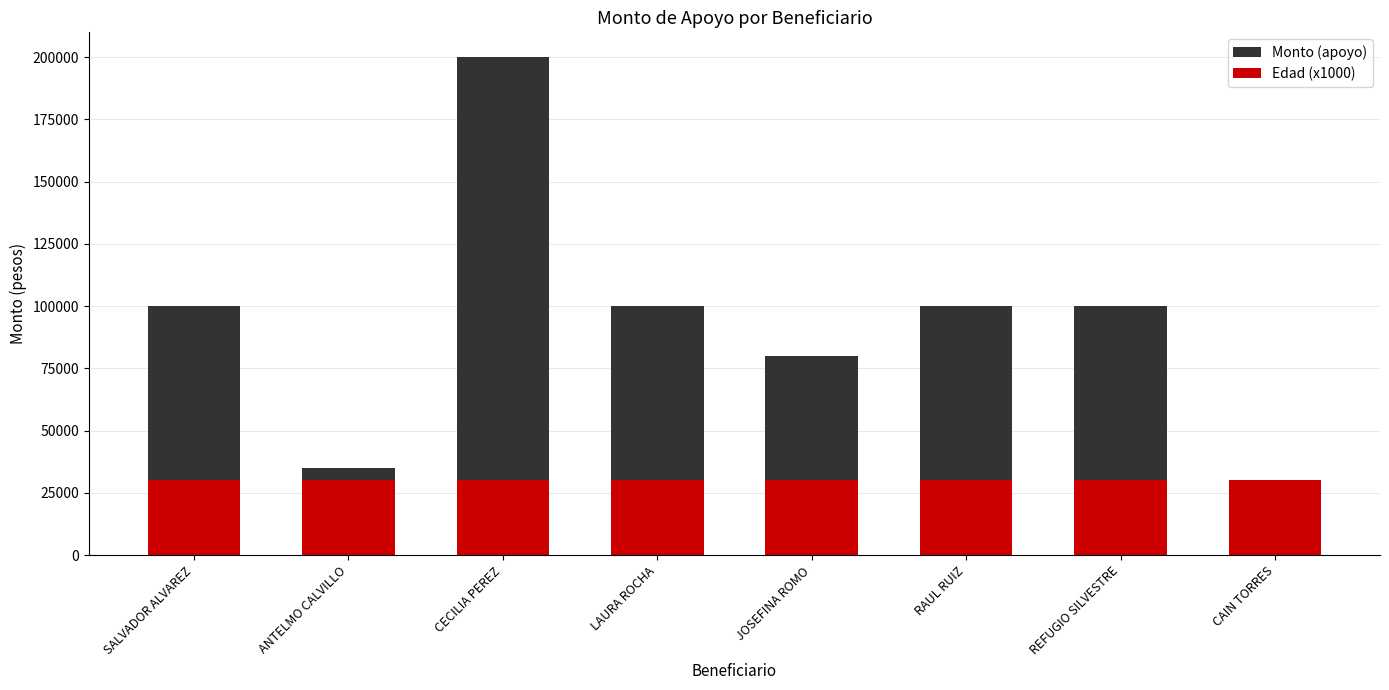

What is the sum of all Monto (apoyo) values?

745000